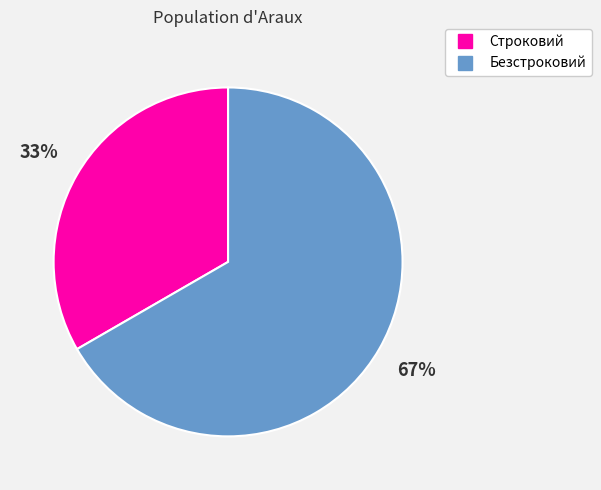

To the nearest percent, what is the average slice percentage?

50%